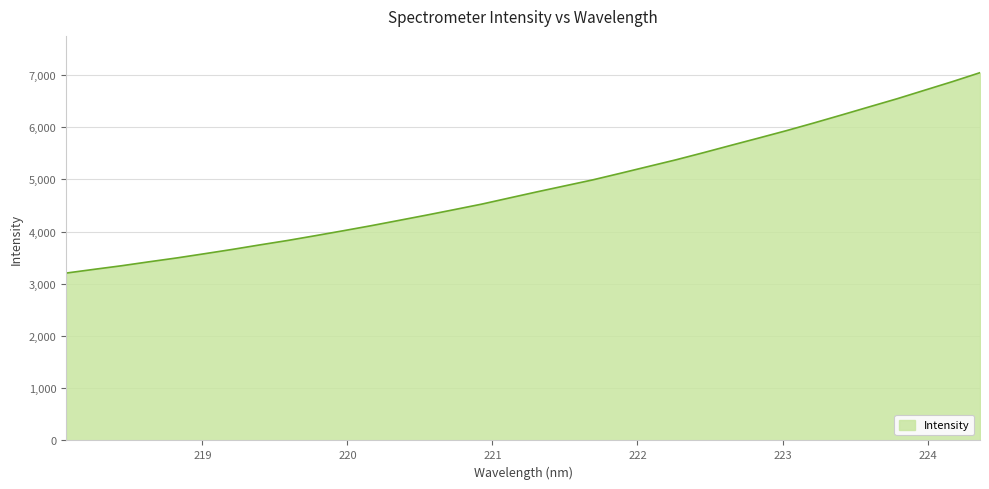

Does the chart have visible grid lines?

Yes